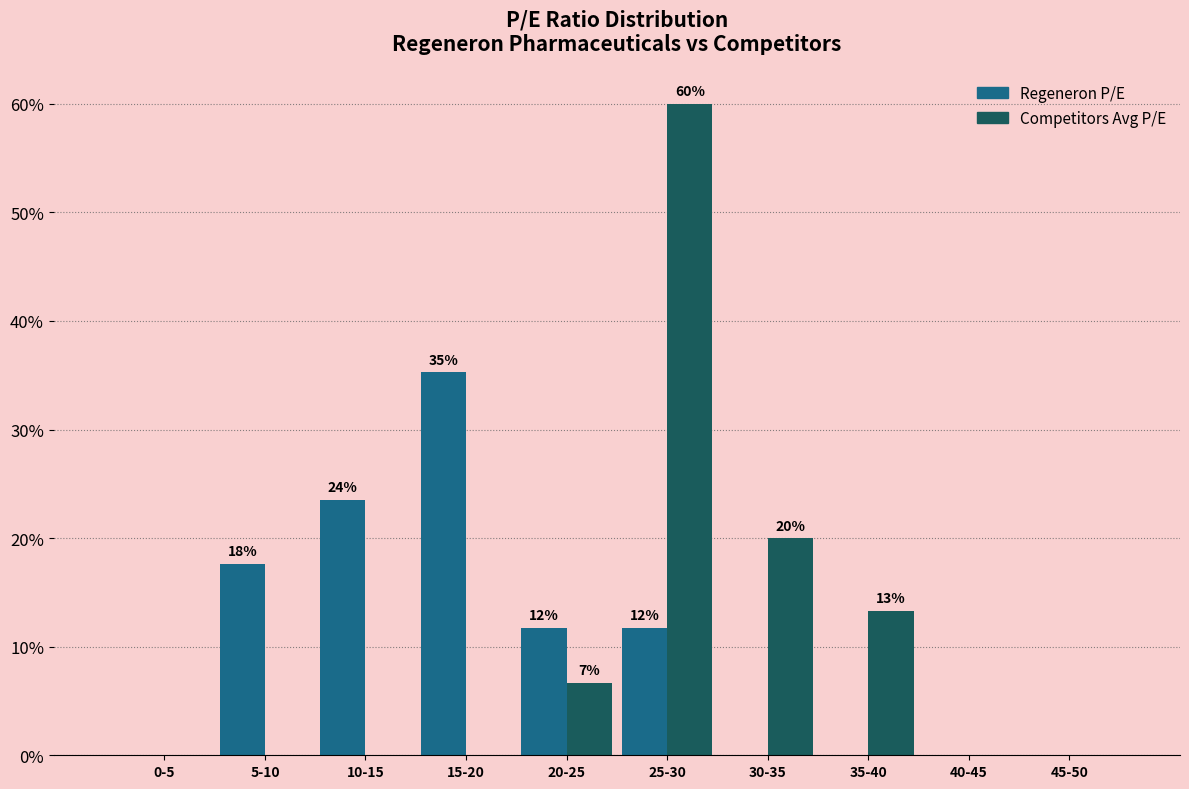

Reading right to left, extract all data points from this chart.

Regeneron P/E: 45-50=0.0	40-45=0.0	35-40=0.0	30-35=0.0	25-30=11.8	20-25=11.8	15-20=35.3	10-15=23.5	5-10=17.6	0-5=0.0
Competitors Avg P/E: 45-50=0.0	40-45=0.0	35-40=13.3	30-35=20.0	25-30=60.0	20-25=6.7	15-20=0.0	10-15=0.0	5-10=0.0	0-5=0.0